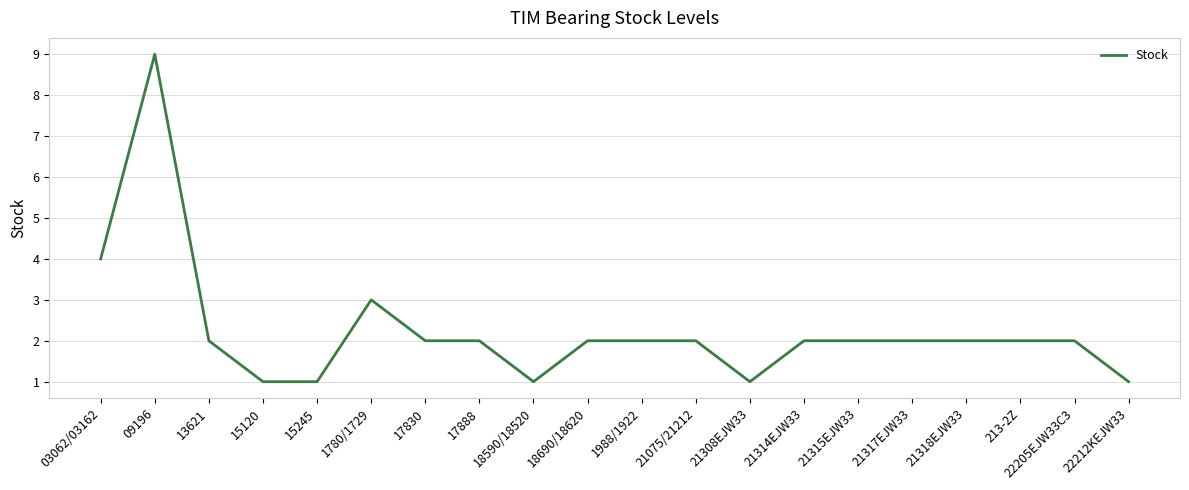

The value at 15120 is 1. True or false?

True